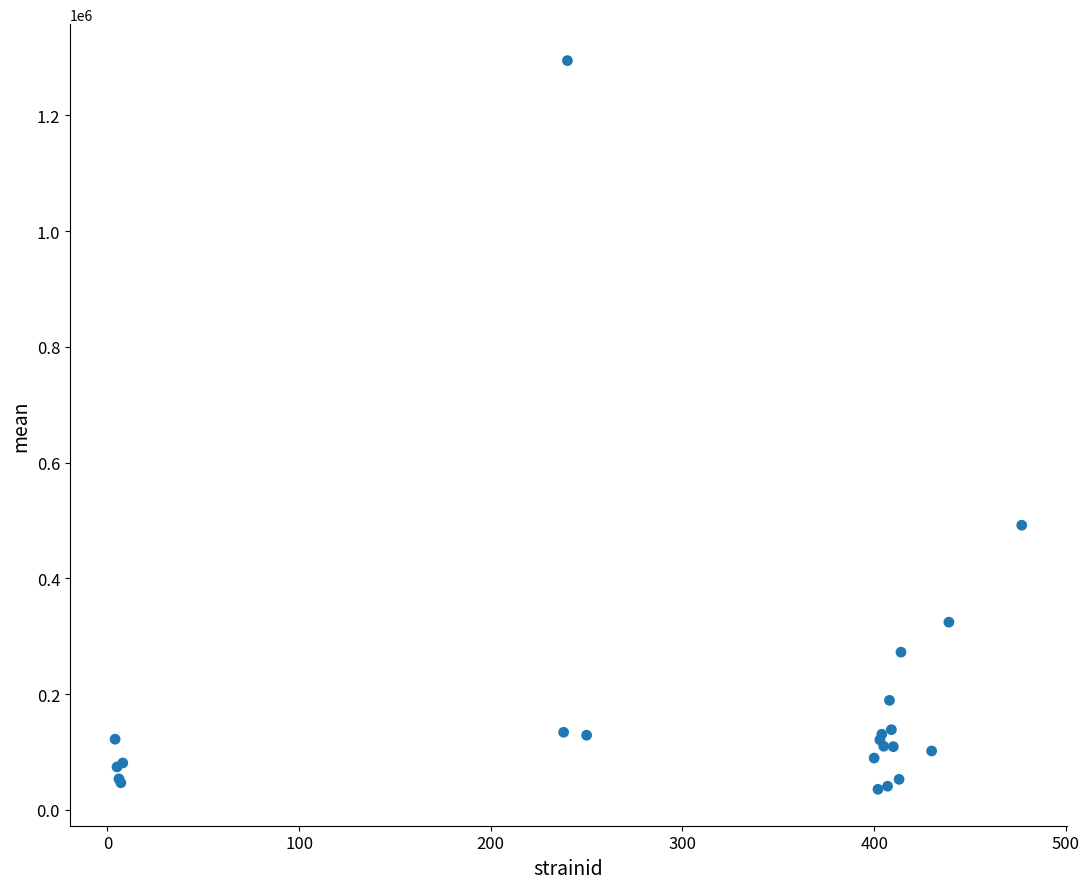

What Y value in the scatter plot is closest to 665043?

491832.8